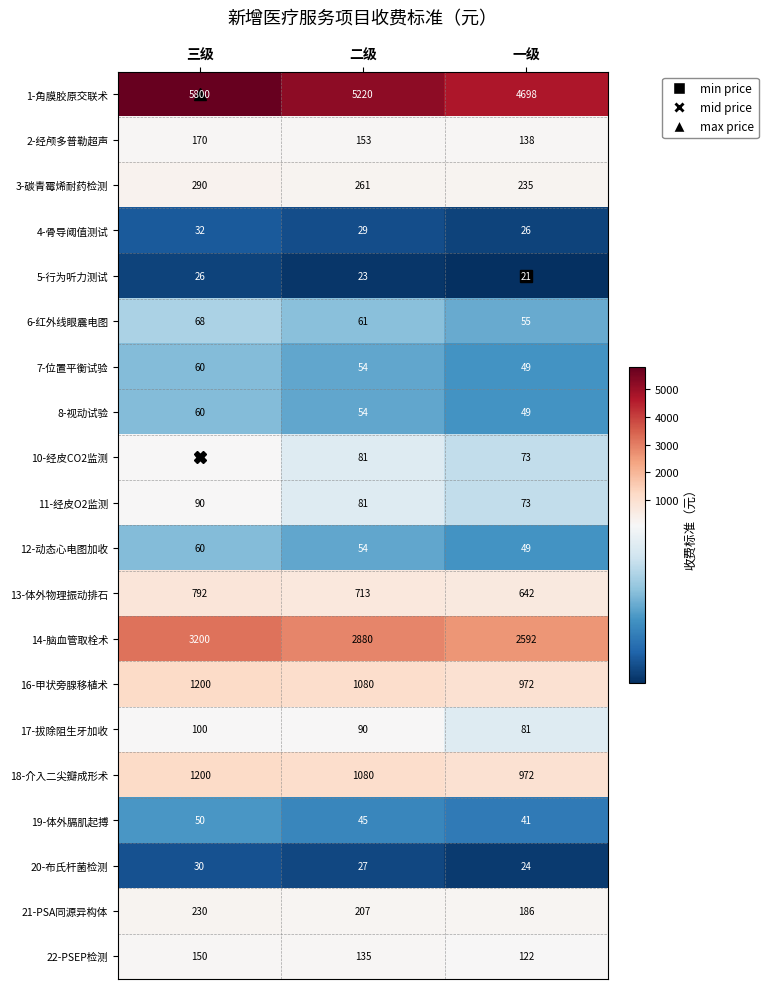

Read the 5-行为听力测试 value at 三级.

26